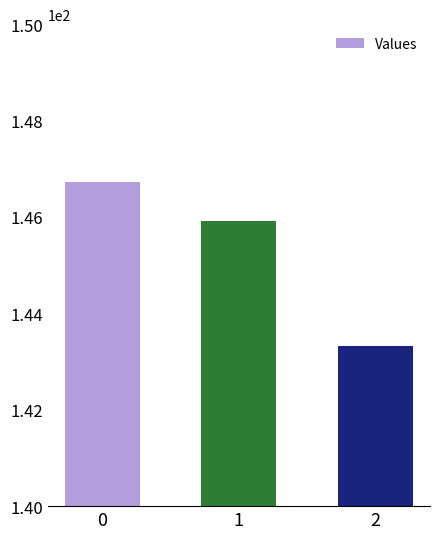

What is the difference between the maximum and minimum values?

3.4